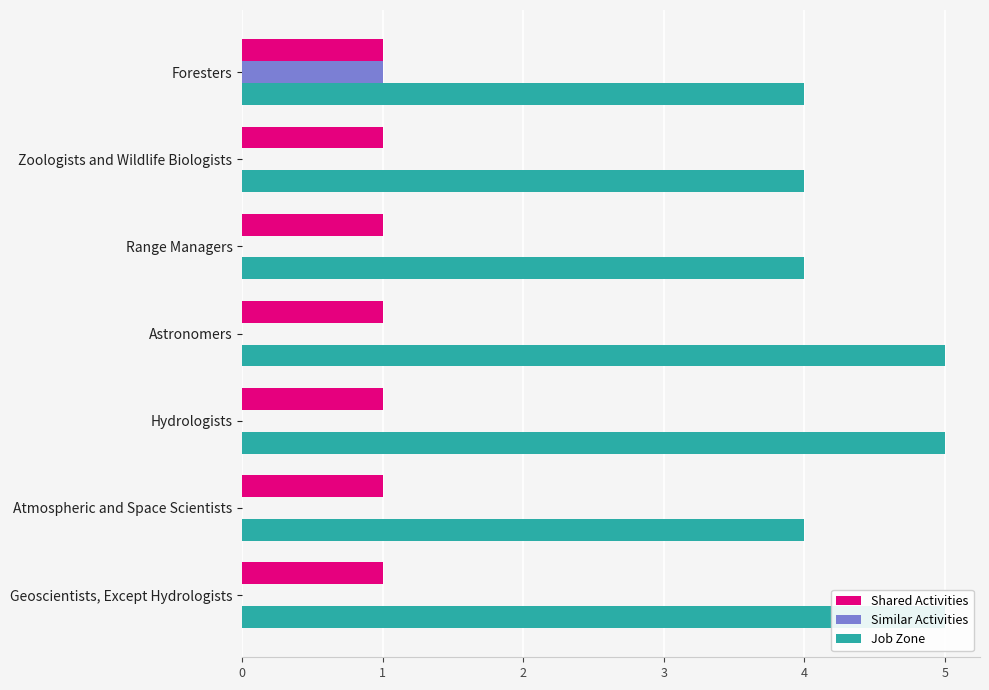

The value of Similar Activities at Hydrologists is 0.5. True or false?

False